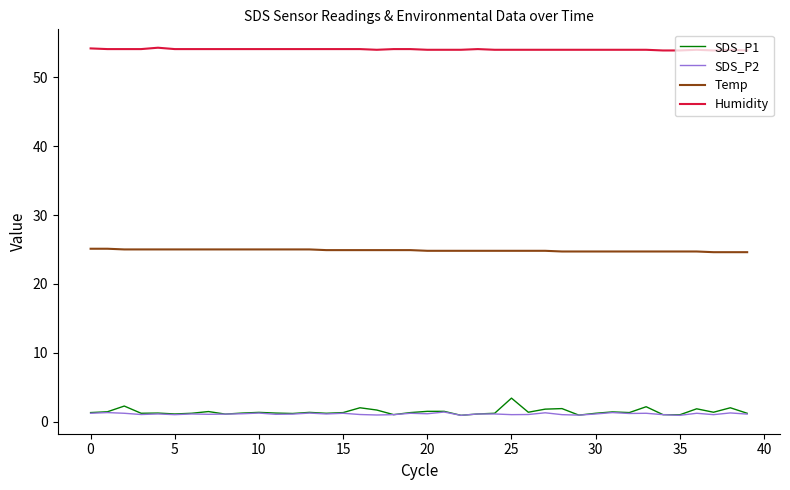

What is the maximum value for SDS_P1?

3.4